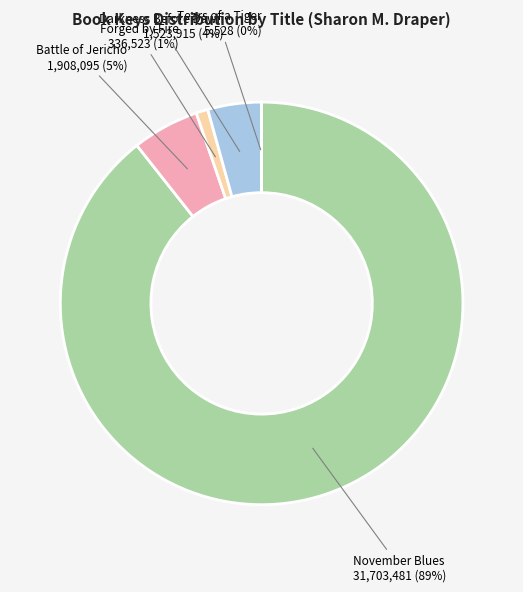

Does any single category account for the majority?

Yes